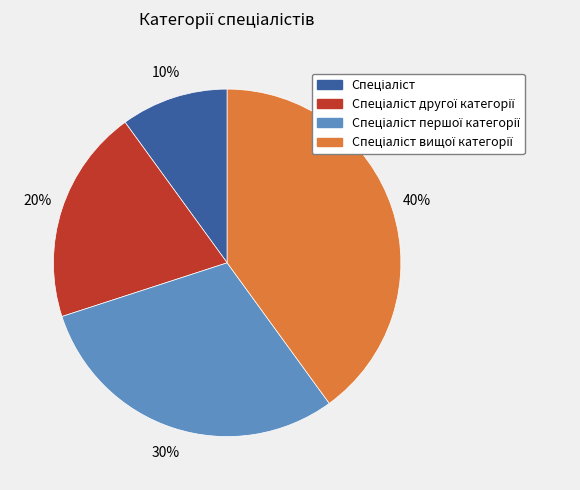

Does any single category account for the majority?

No